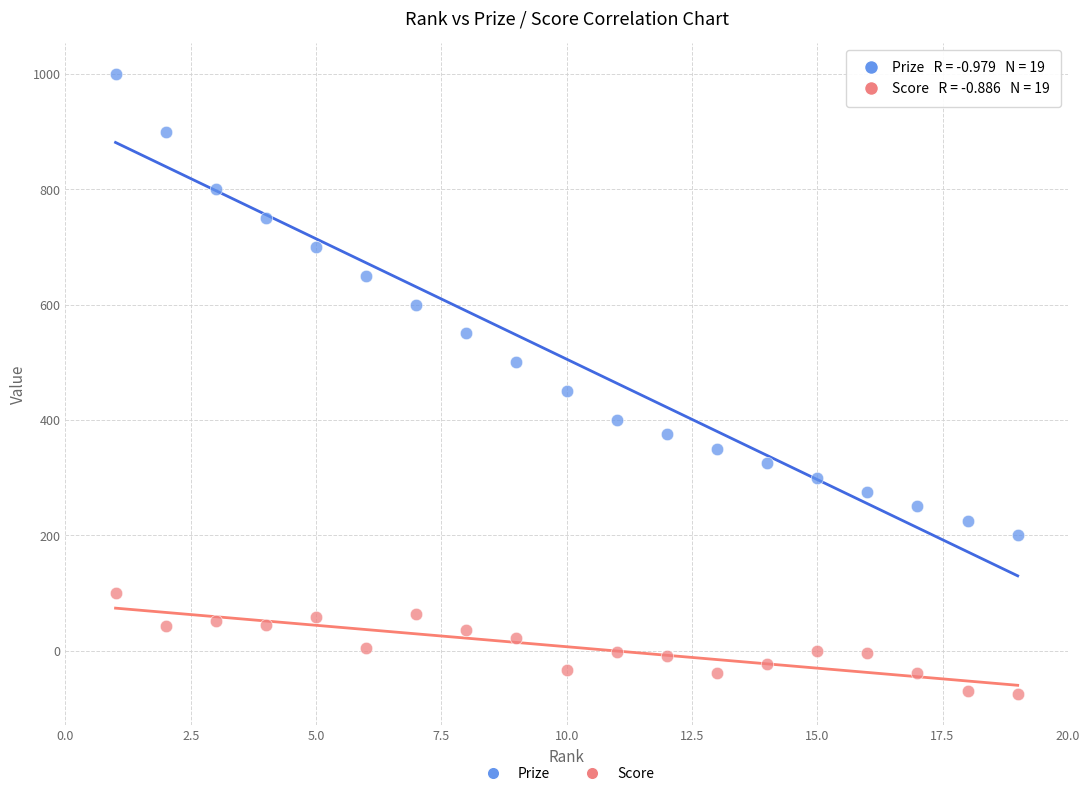

Across all series, what Y value is closest to 462?

450